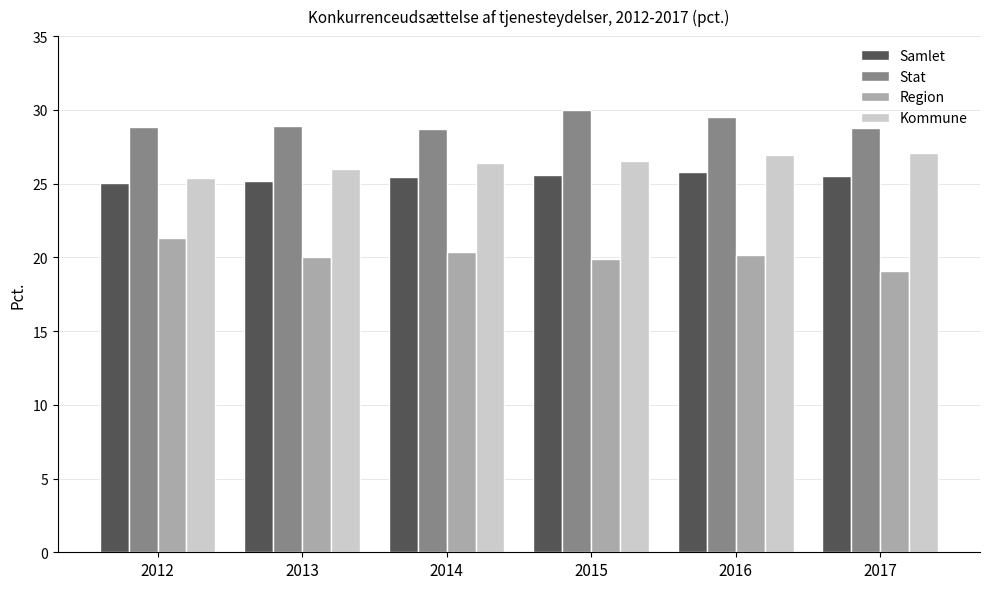

What is the sum of the Region values at 2015 and 2013?

39.9